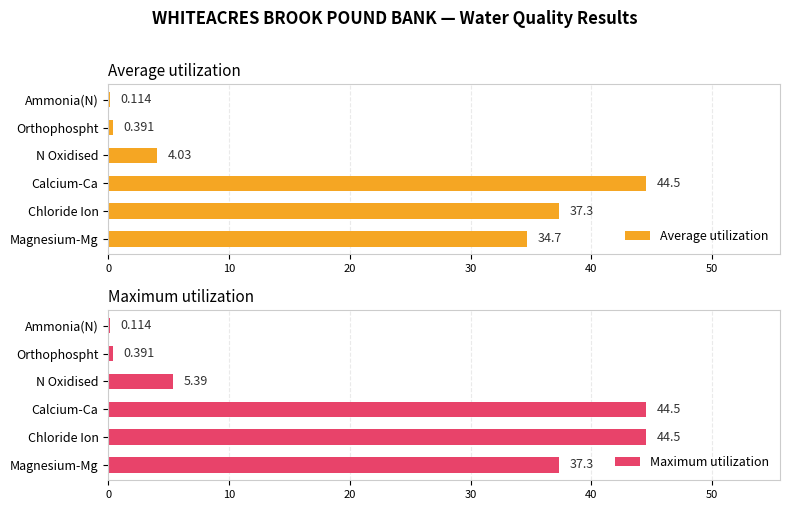

What is the value of the Maximum utilization bar at the 6th from the left?

0.1